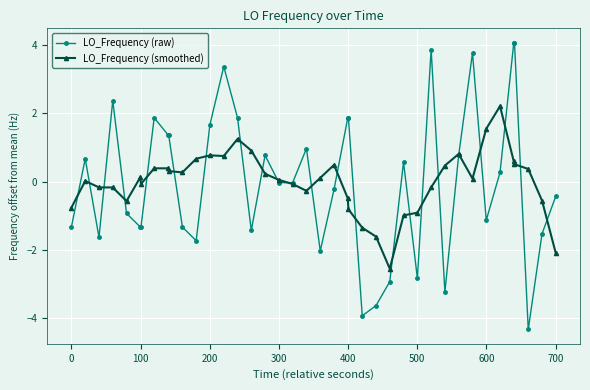

Which series has the largest range (max minus min)?

LO_Frequency (raw)